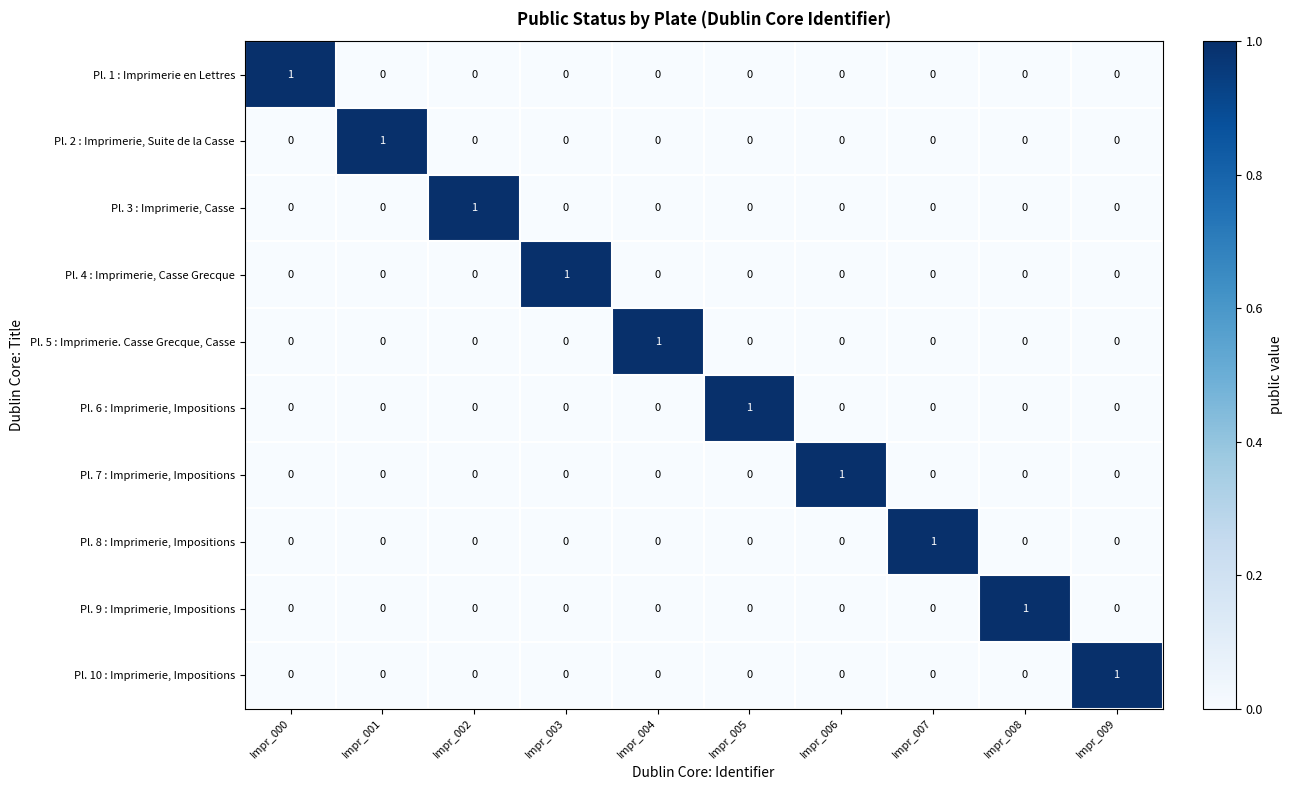

At how many categories does at least one series exceed 0?

10